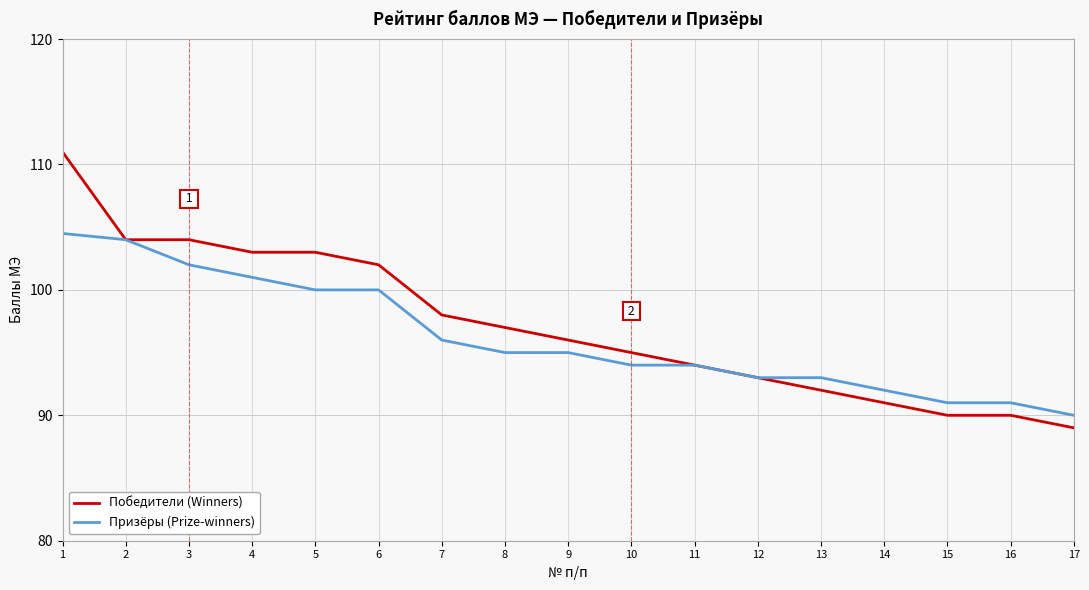

Reading left to right, what are all the values shown in this chart?

Победители (Winners): 1=111.0	2=104.0	3=104.0	4=103.0	5=103.0	6=102.0	7=98.0	8=97.0	9=96.0	10=95.0	11=94.0	12=93.0	13=92.0	14=91.0	15=90.0	16=90.0	17=89.0
Призёры (Prize-winners): 1=104.5	2=104.0	3=102.0	4=101.0	5=100.0	6=100.0	7=96.0	8=95.0	9=95.0	10=94.0	11=94.0	12=93.0	13=93.0	14=92.0	15=91.0	16=91.0	17=90.0